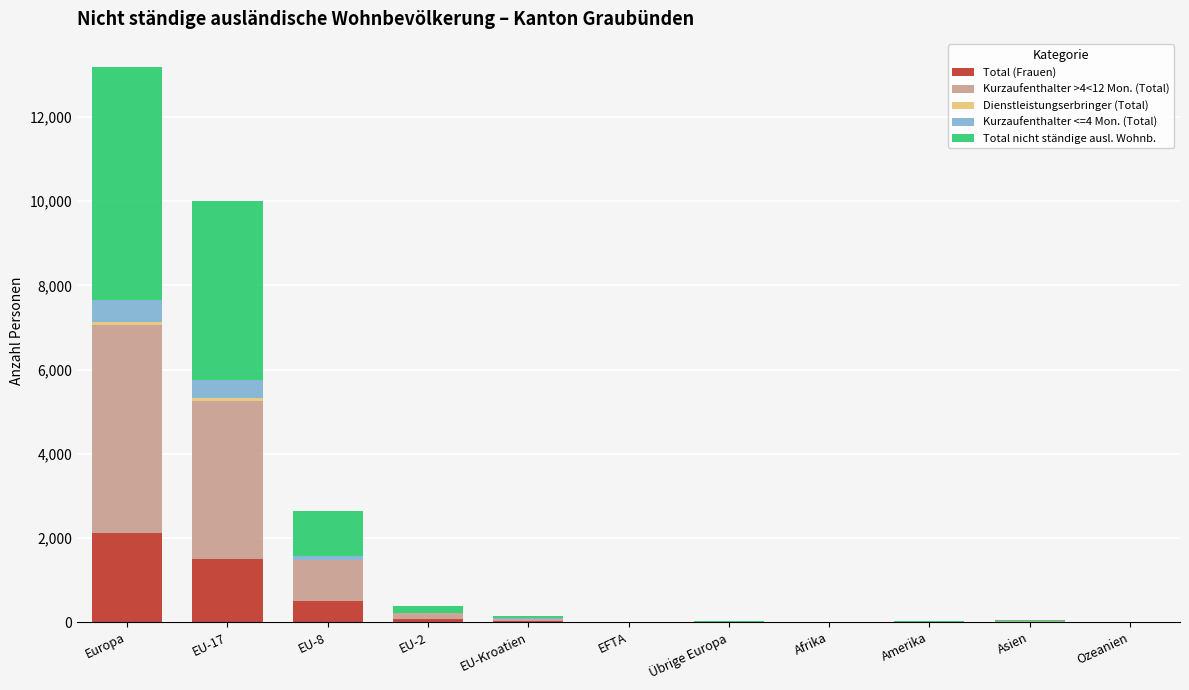

Count the number of data series in this chart.

5